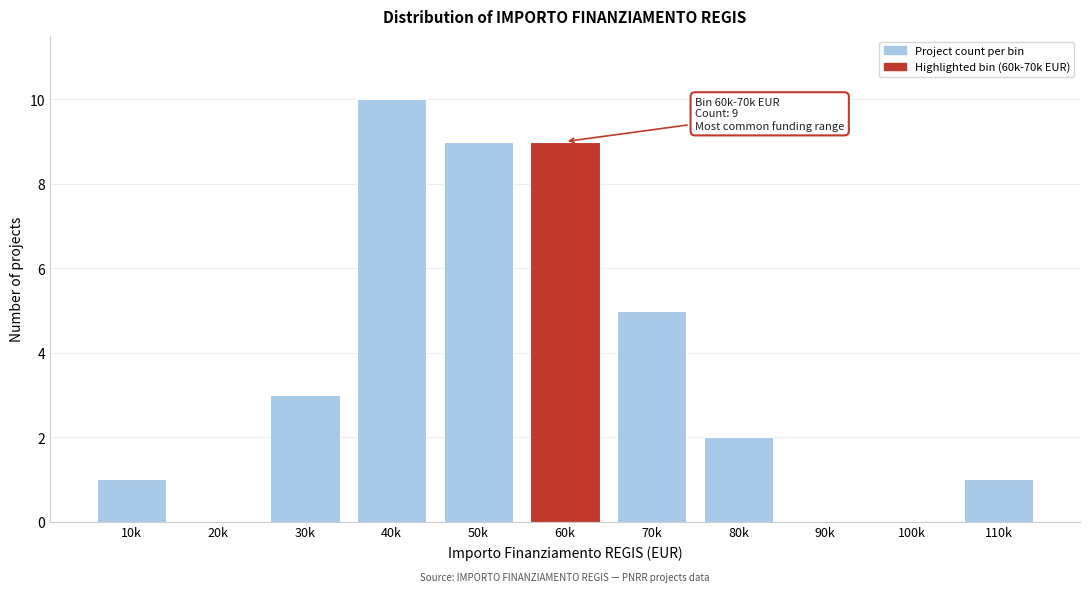

Reading left to right, what are all the values shown in this chart?

10k=1	20k=0	30k=3	40k=10	50k=9	60k=9	70k=5	80k=2	90k=0	100k=0	110k=1